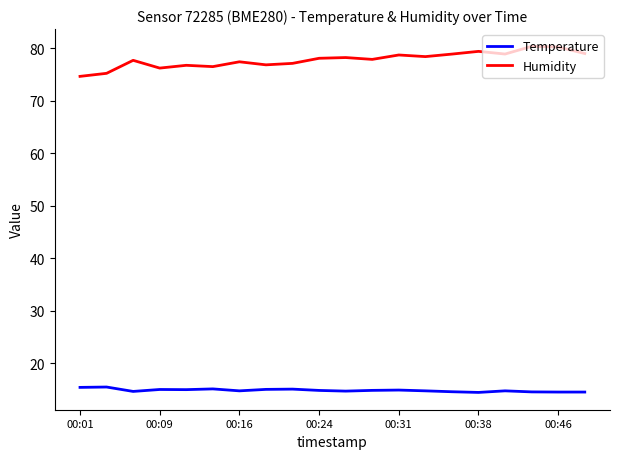

What is the highest value of the Temperature series?

15.4